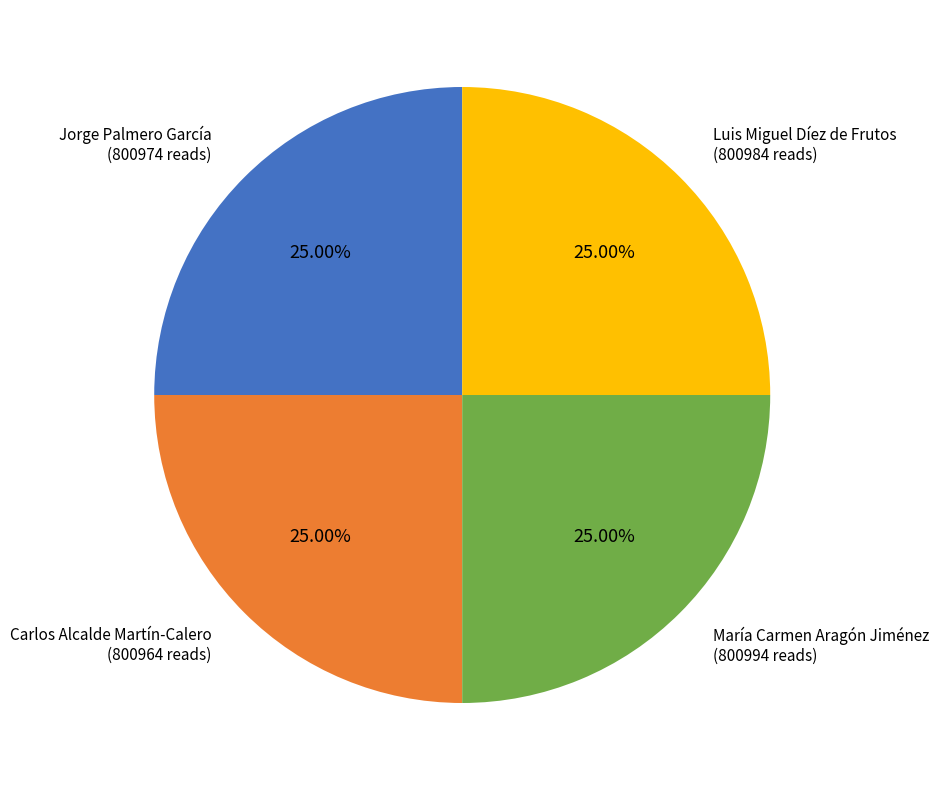

Is there any slice that represents more than half of the pie?

No